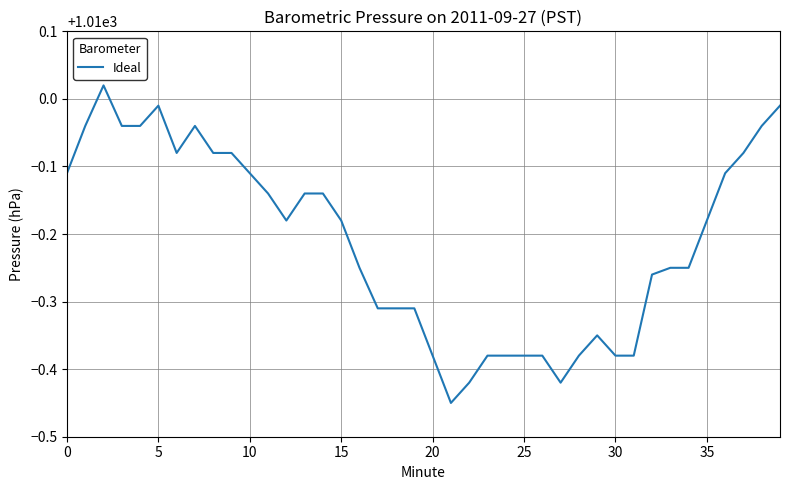

What is the difference between the second highest and minimum values?

0.4